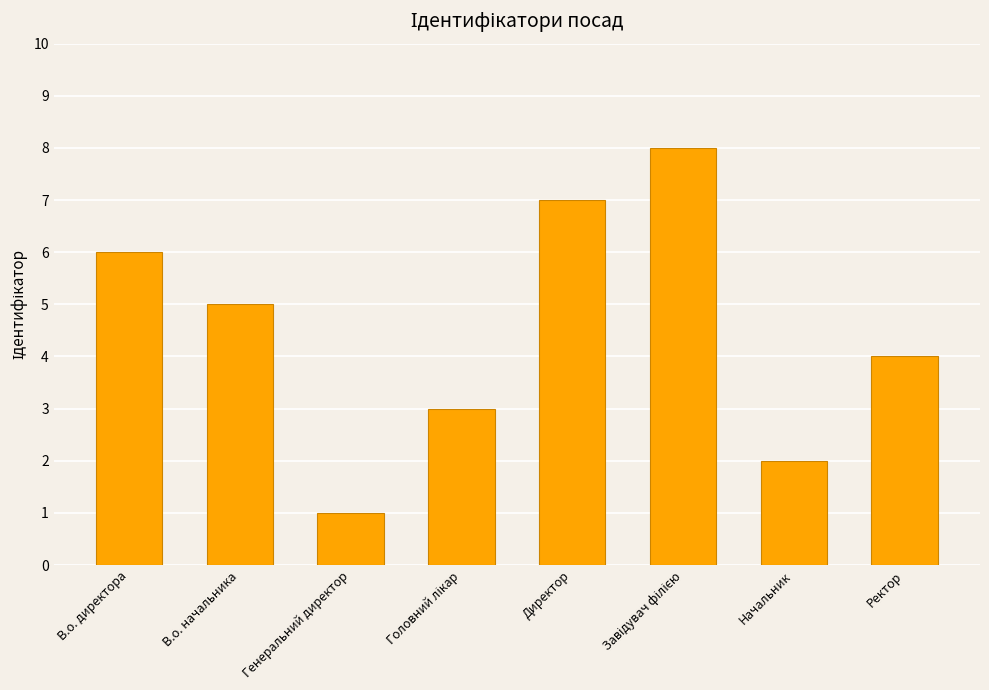

How many bars are there in total?

8